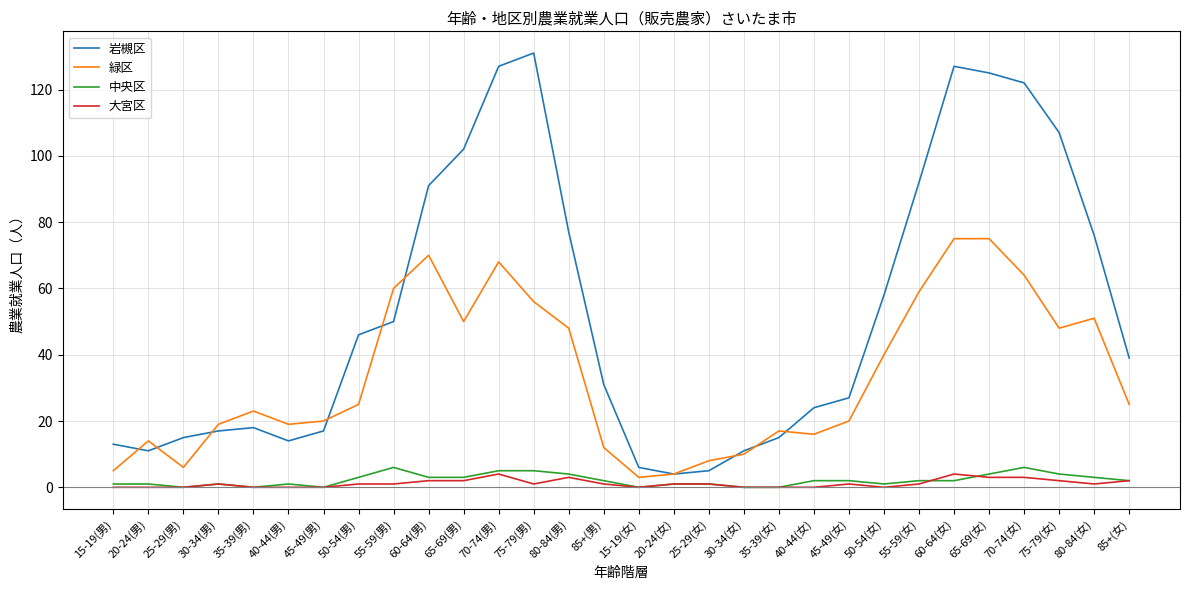

Which series has the largest total across all categories?

岩槻区